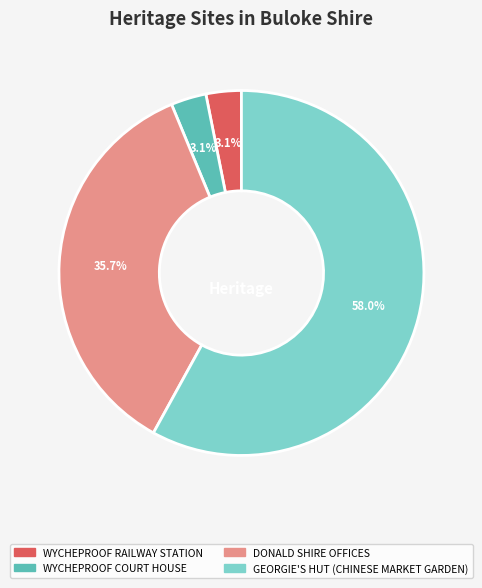

What is the largest slice in the pie chart?

GEORGIE'S HUT (CHINESE MARKET GARDEN)